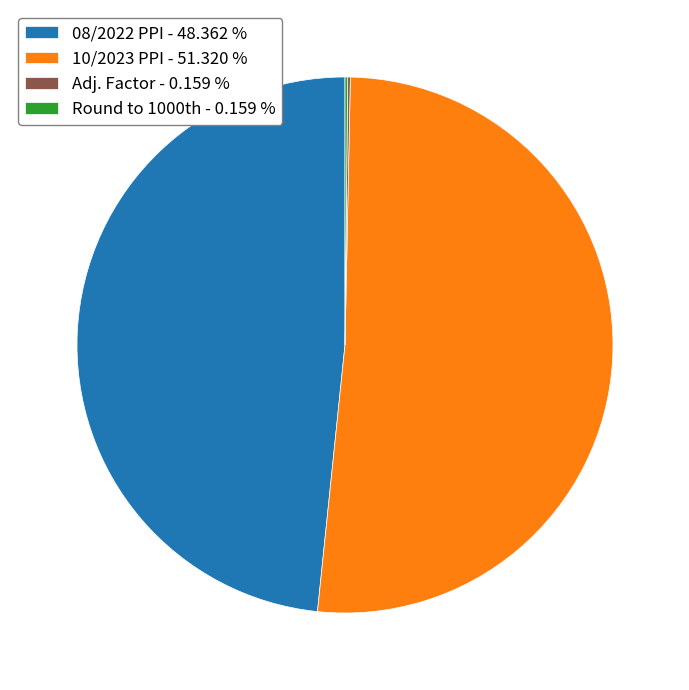

Is there any slice that represents more than half of the pie?

Yes